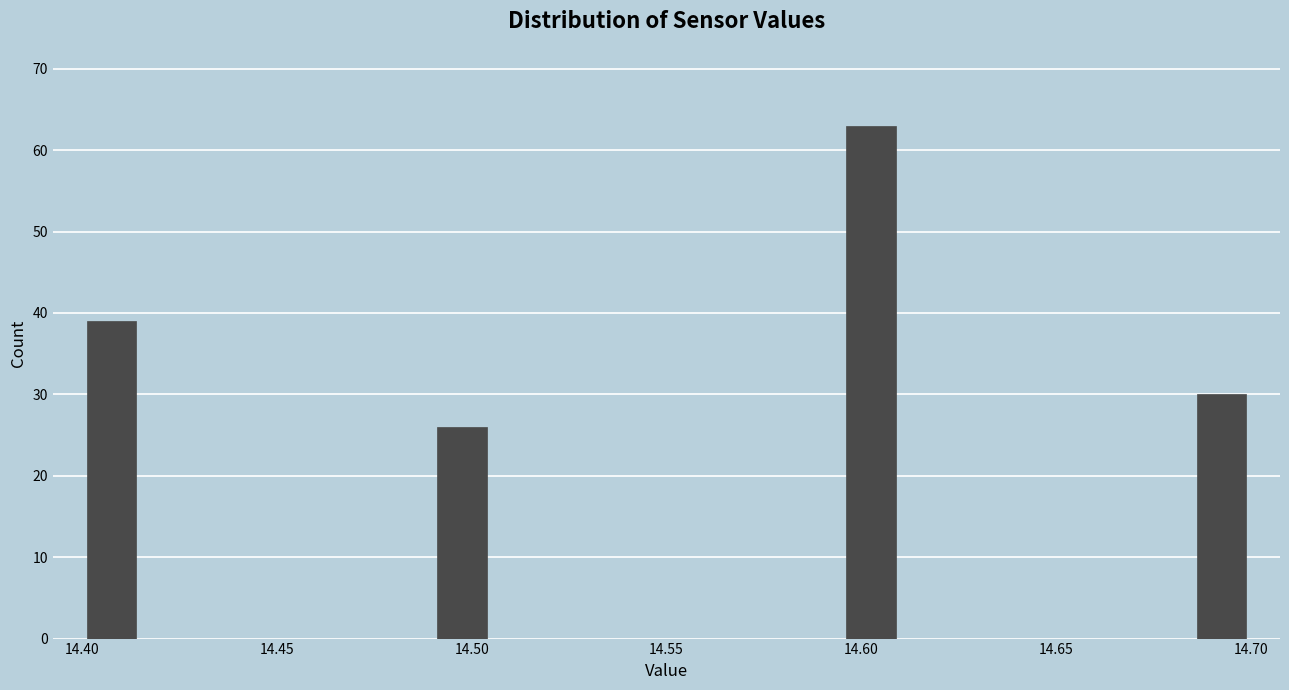

Read against the x-axis, roughly where is the centre of the tallest bar?

14.605